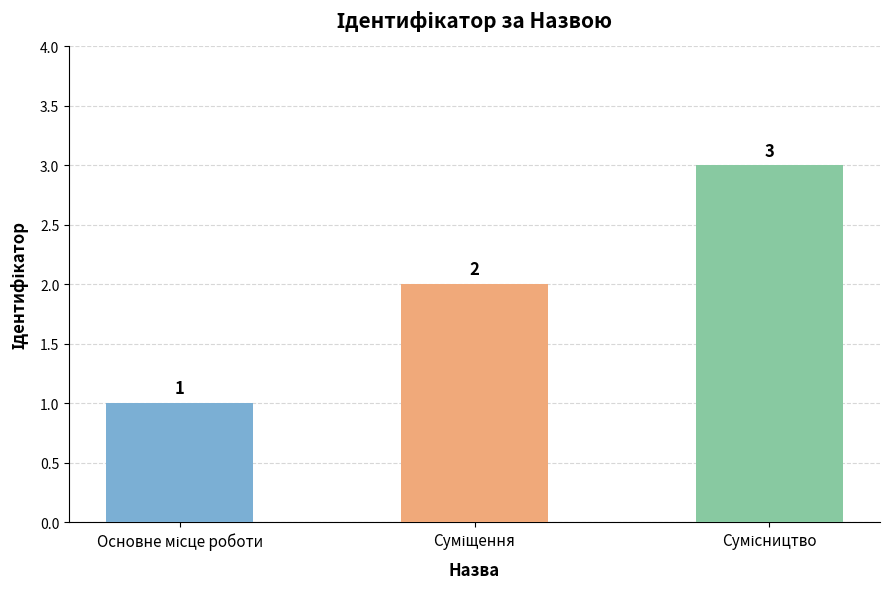

What is the sum of all values?

6